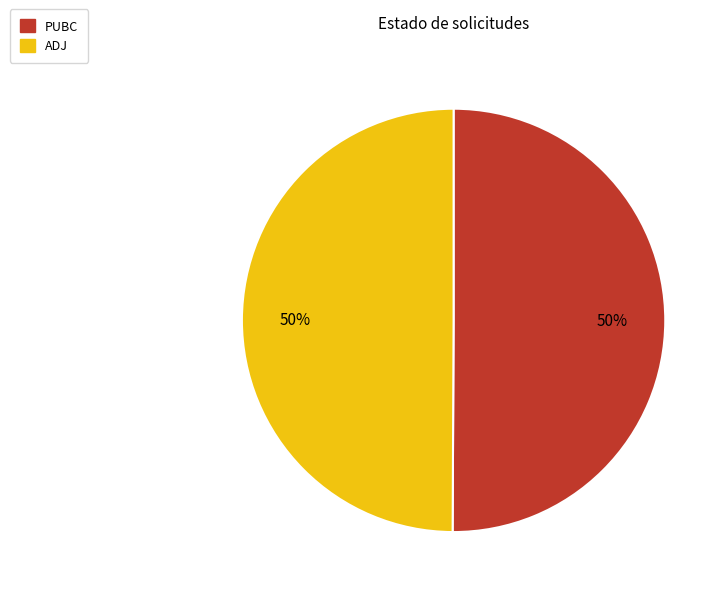

Is it true that ADJ is 50% of the pie?

True